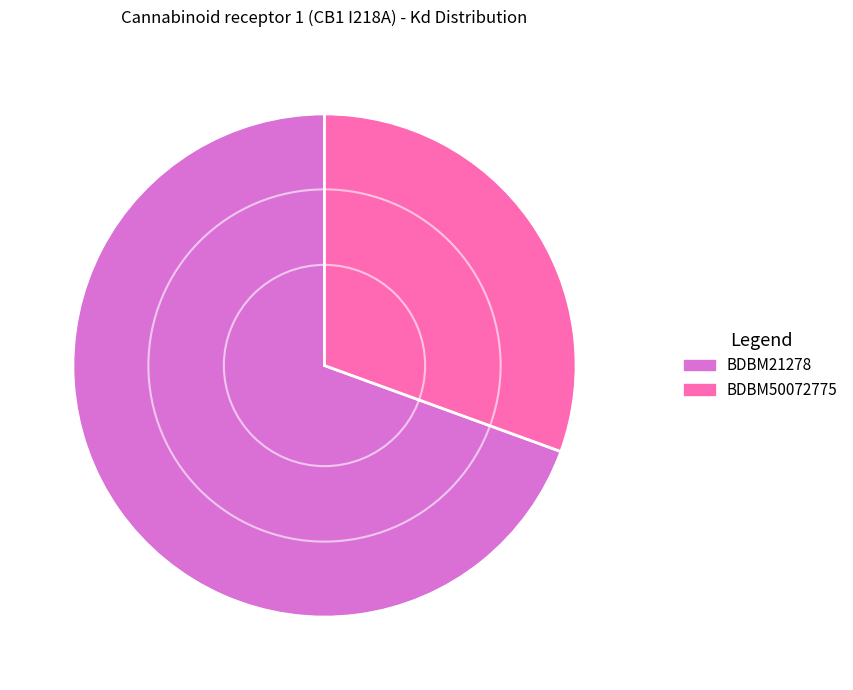

Do BDBM50072775 and BDBM21278 together represent more than half of the pie?

Yes